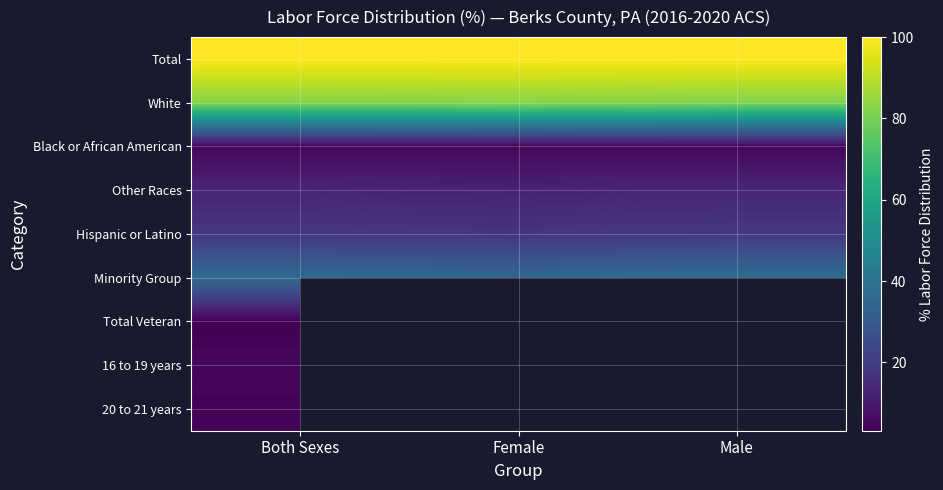

Which category has the lowest value across all series?

Both Sexes